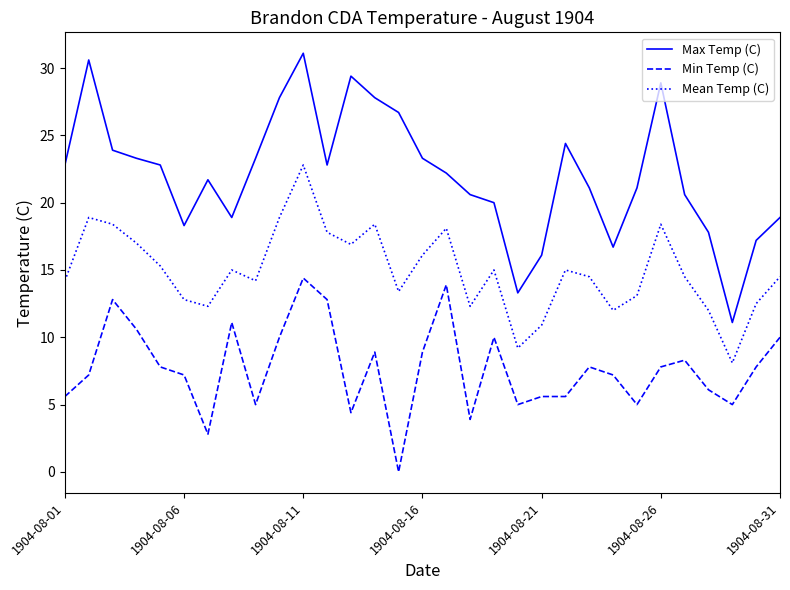

Is this an area chart (filled region under the line)?

No